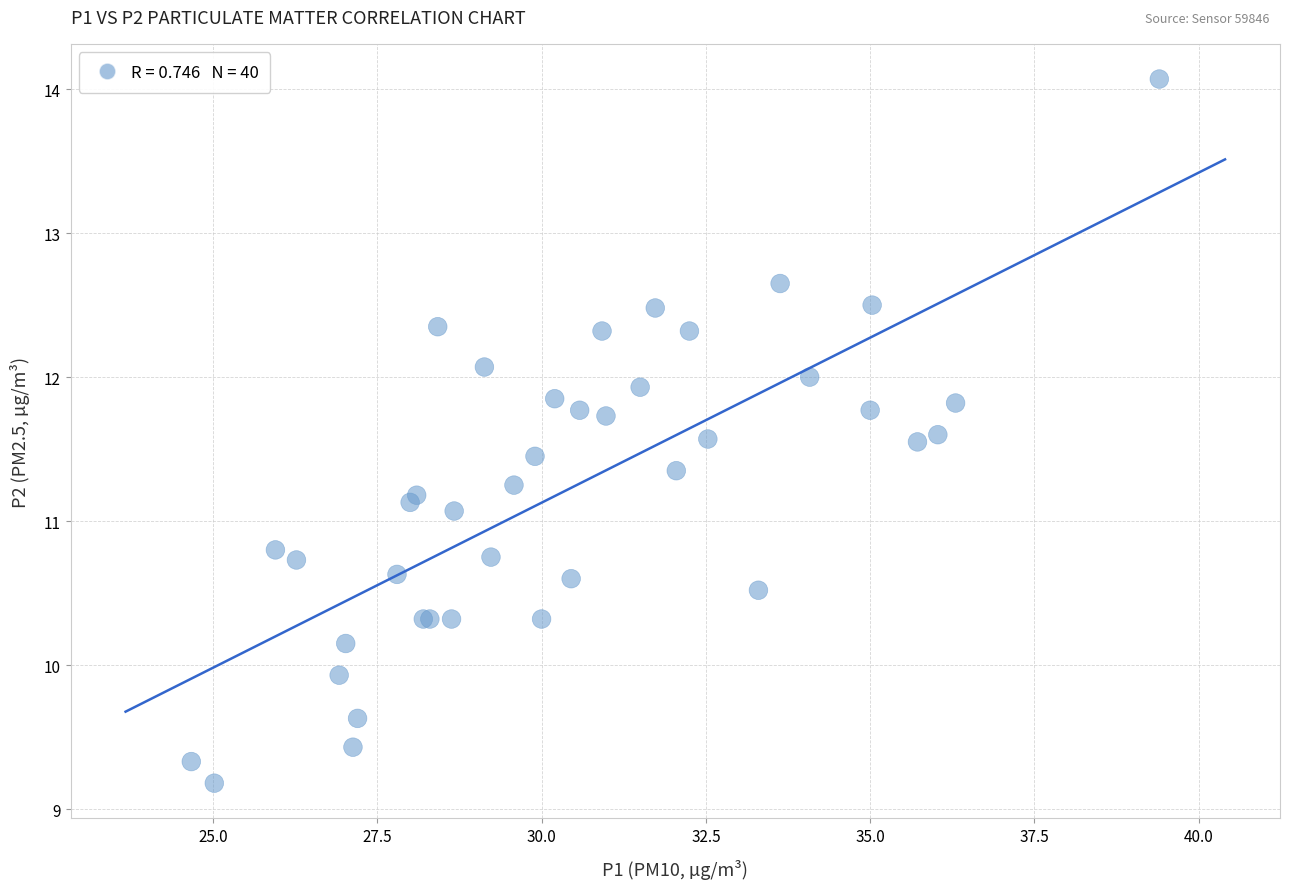

What Y value in the scatter plot is closest to 11?

11.1